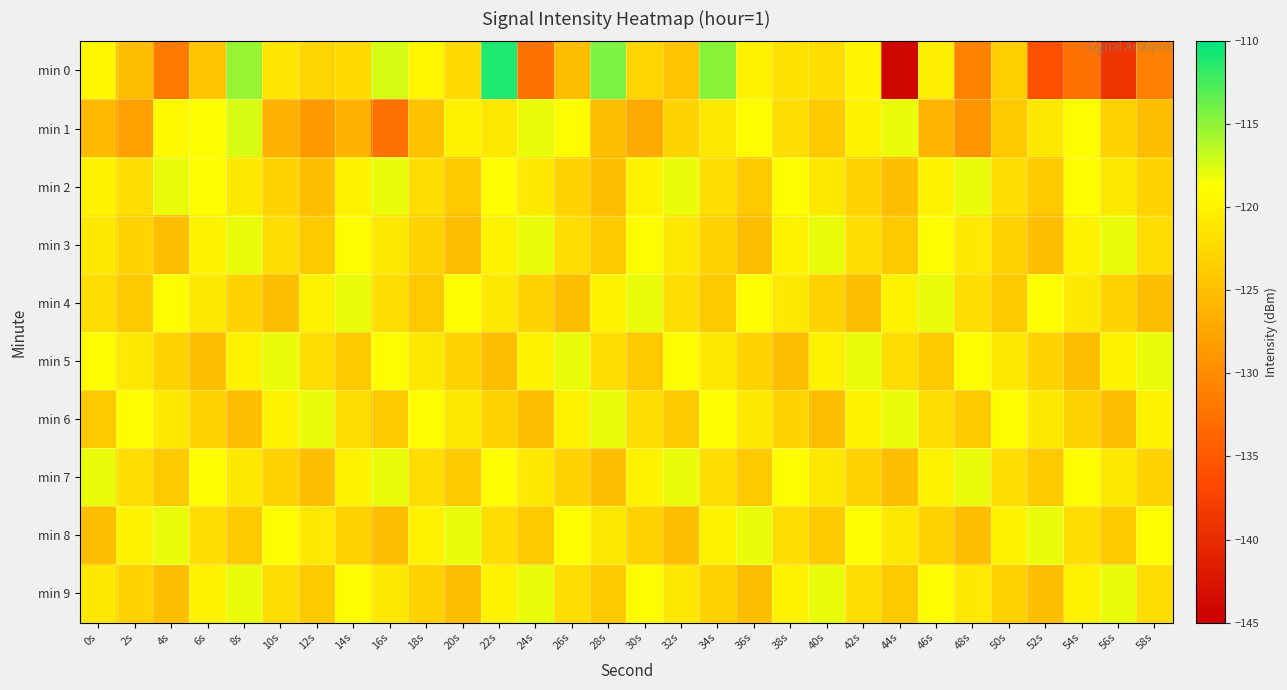

What is the total value across all series at 44s?

-1241.1